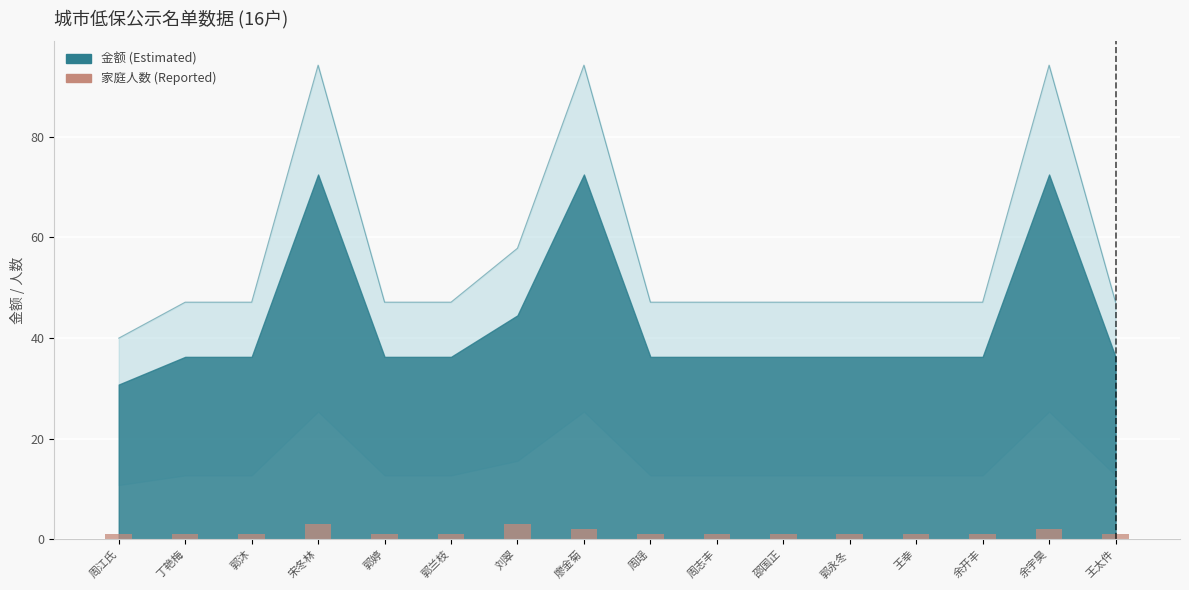

Count the number of values greater than 1.

4